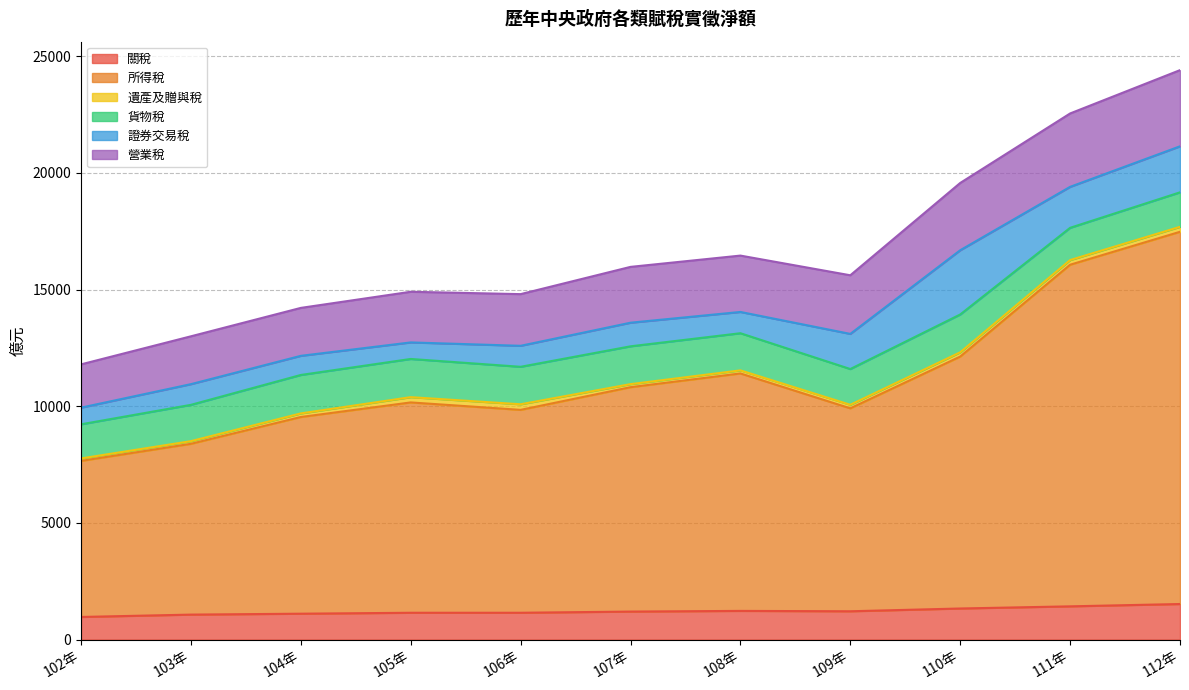

True or false: 營業稅 and 關稅 cross at least once.

False